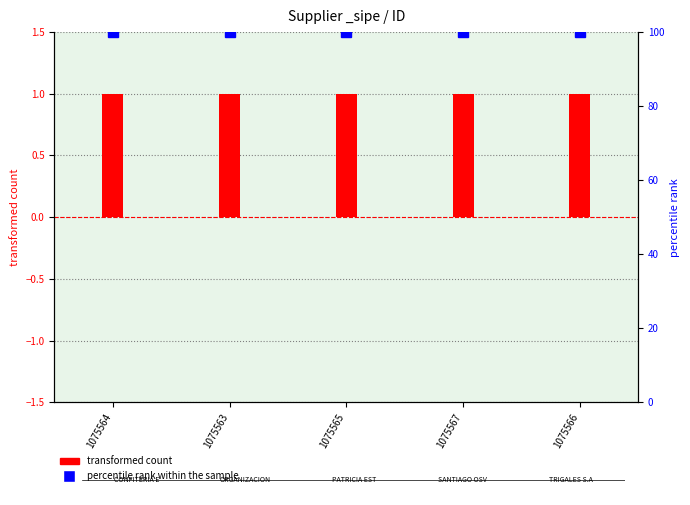

List the series in order of their overall mean, highest first.

percentile rank within the sample, transformed count